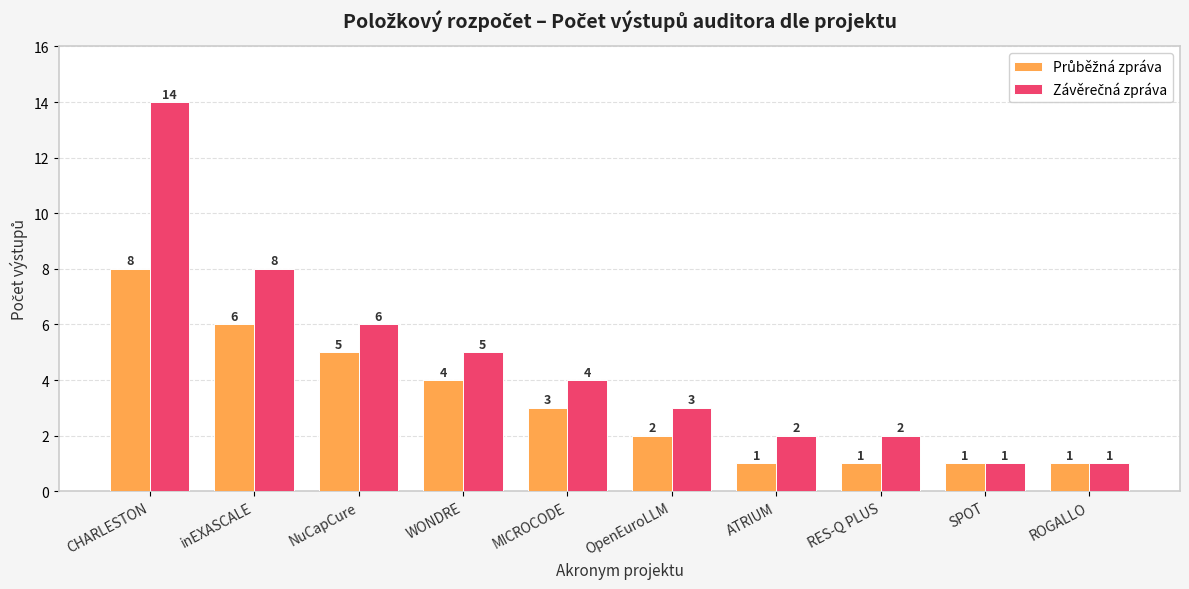

What is the minimum value shown in the chart?

1